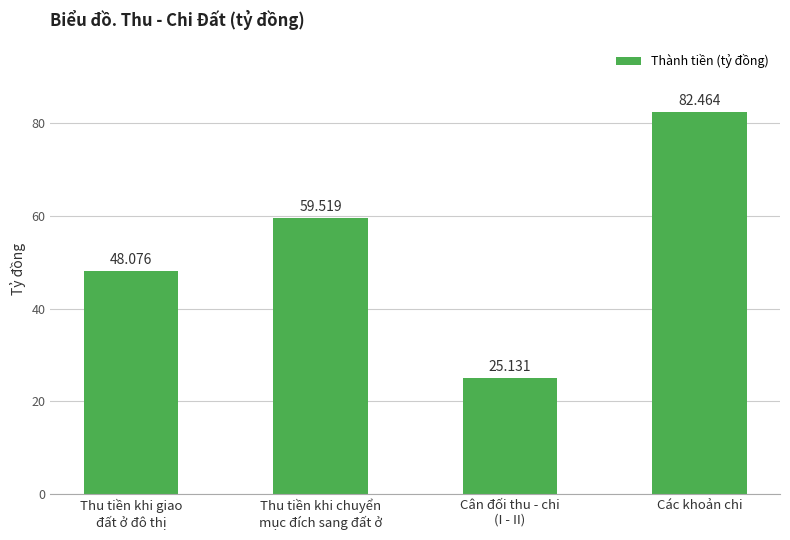

What is the average value?

53.8